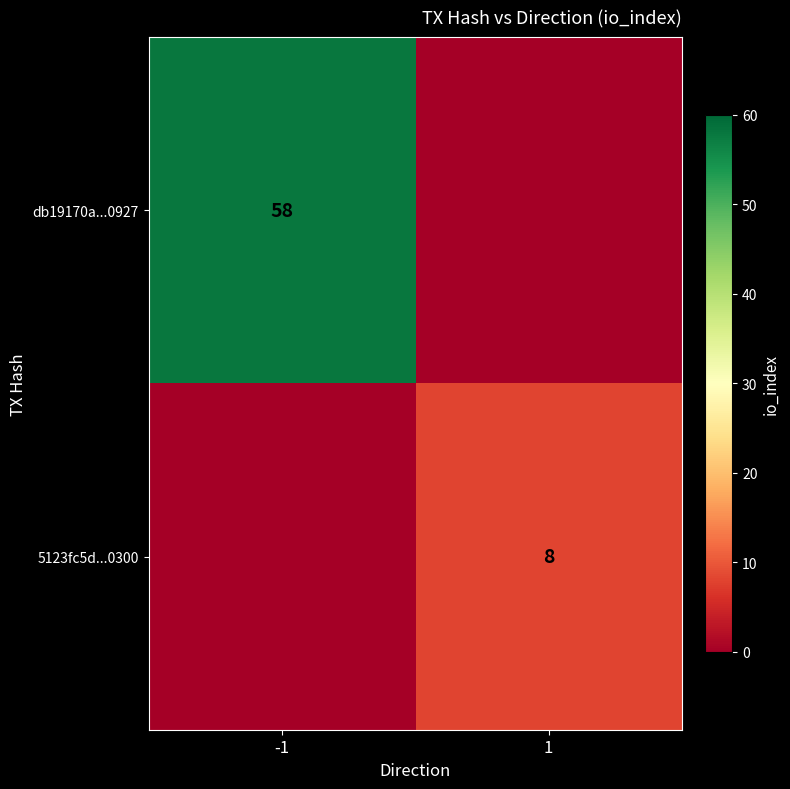

The 5123fc5d...0300 series shows 14 at 1. True or false?

False